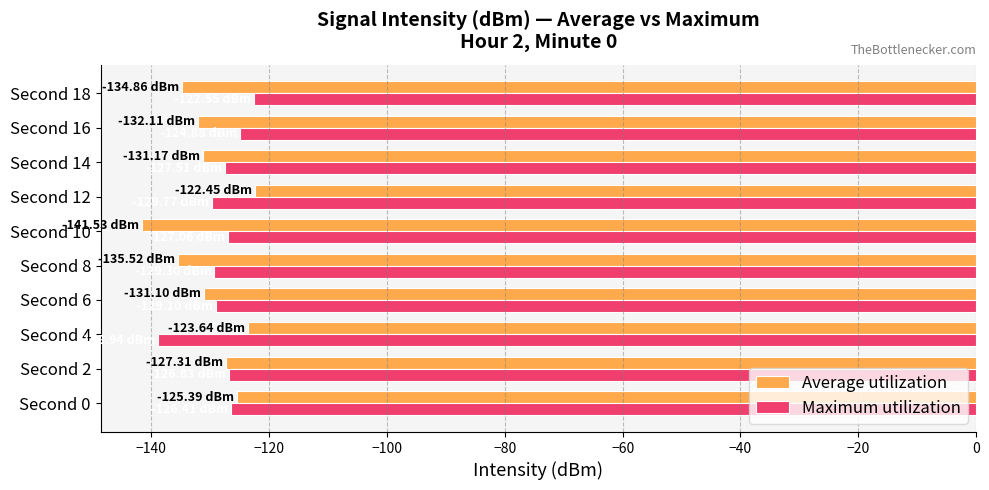

What is the total value across all series at Second 18?

-257.4